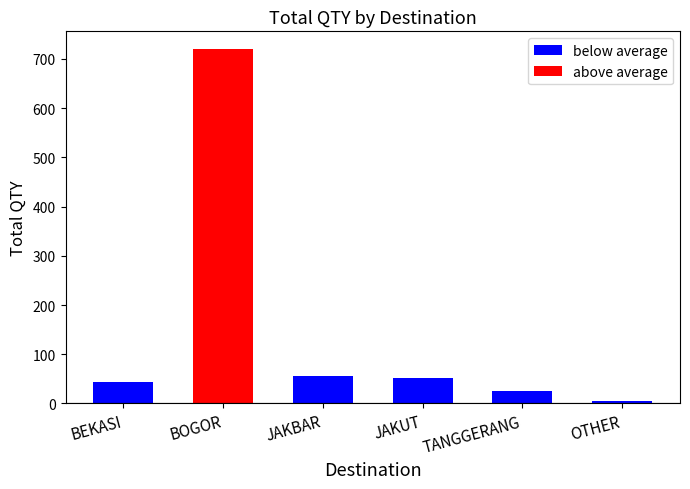

Which series has the largest range (max minus min)?

above average